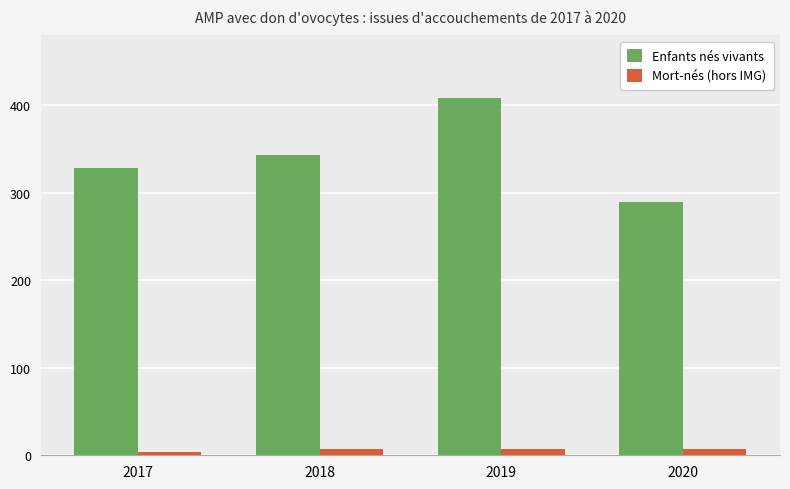

Reading right to left, transcribe all the data shown in this chart.

Enfants nés vivants: 289	409	343	329
Mort-nés (hors IMG): 7	7	7	4